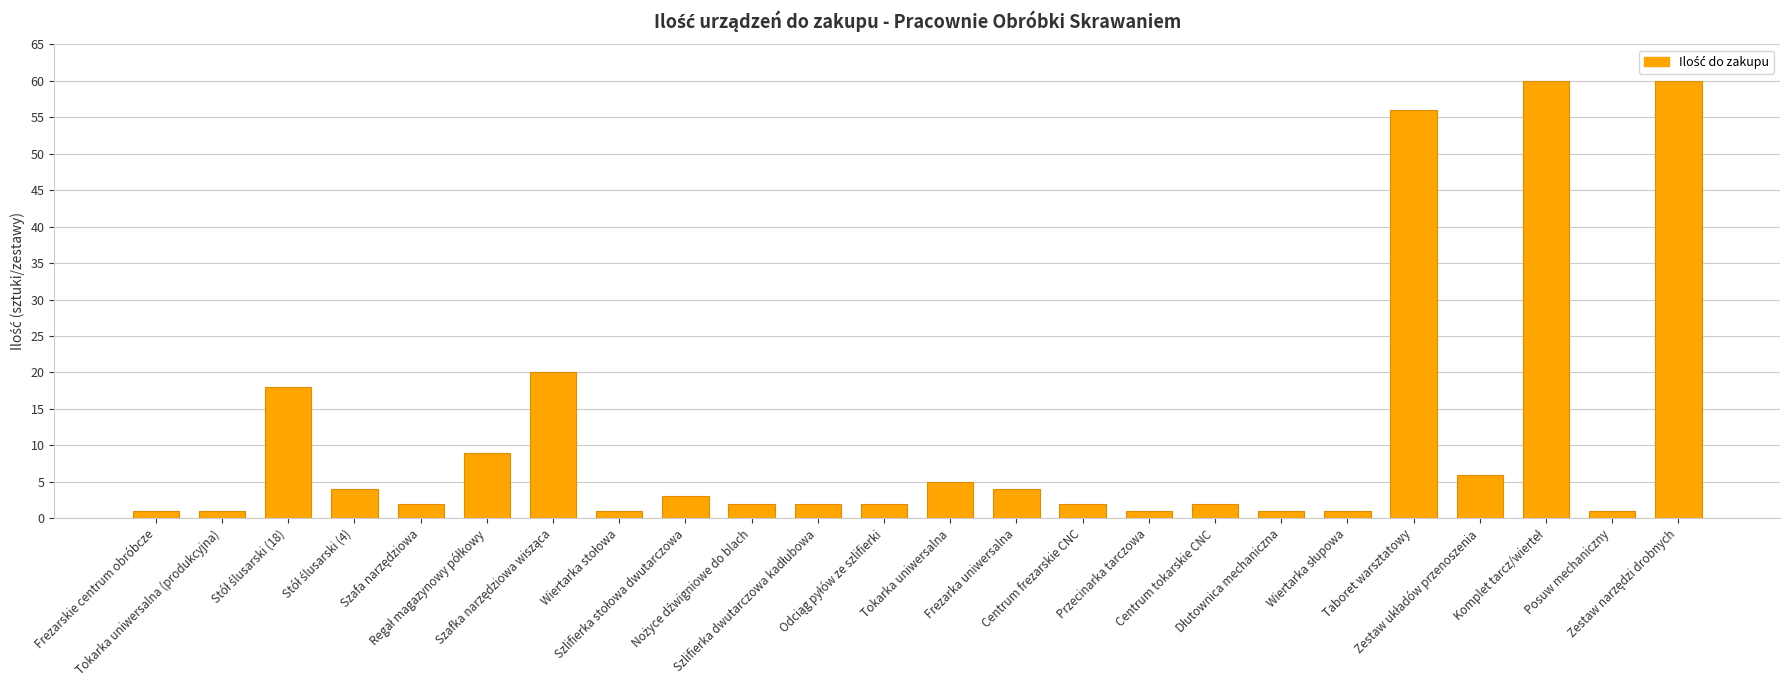

What is the difference between the maximum and minimum values?

59